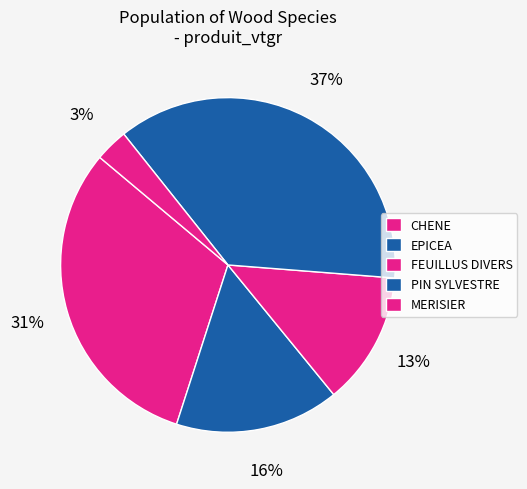

True or false: CHENE accounts for 45% of the total.

False